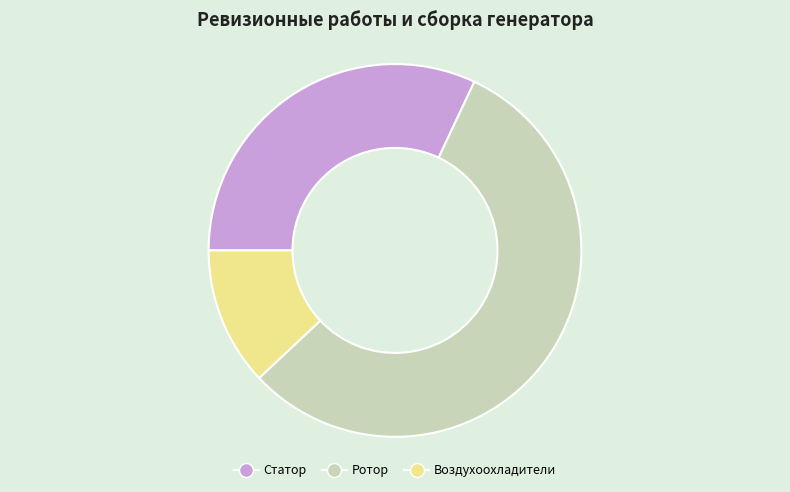

The Статор slice represents 17% of the pie. True or false?

False